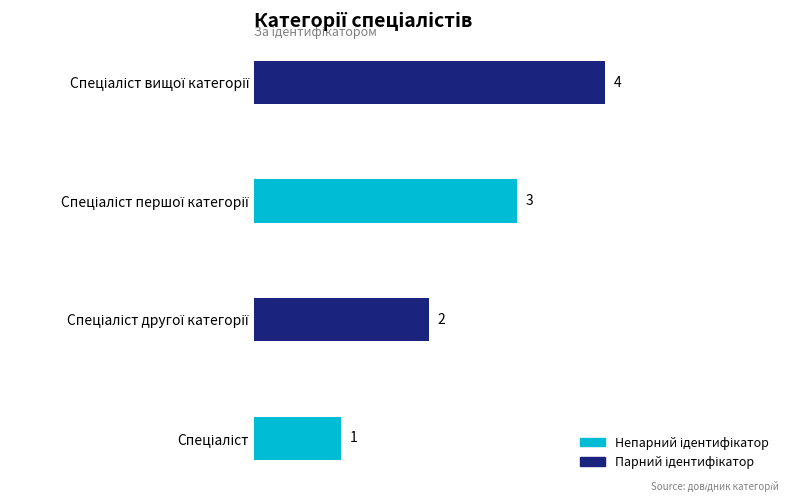

Count the values in the range 2 to 4.

3